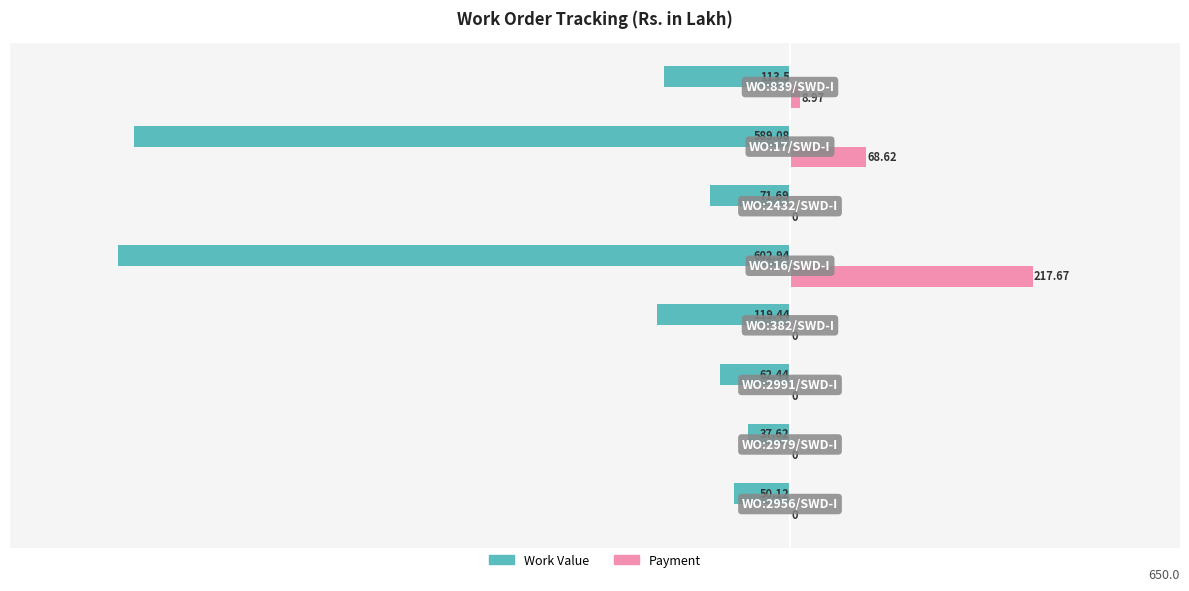

What is the sum of all Payment values?

295.3